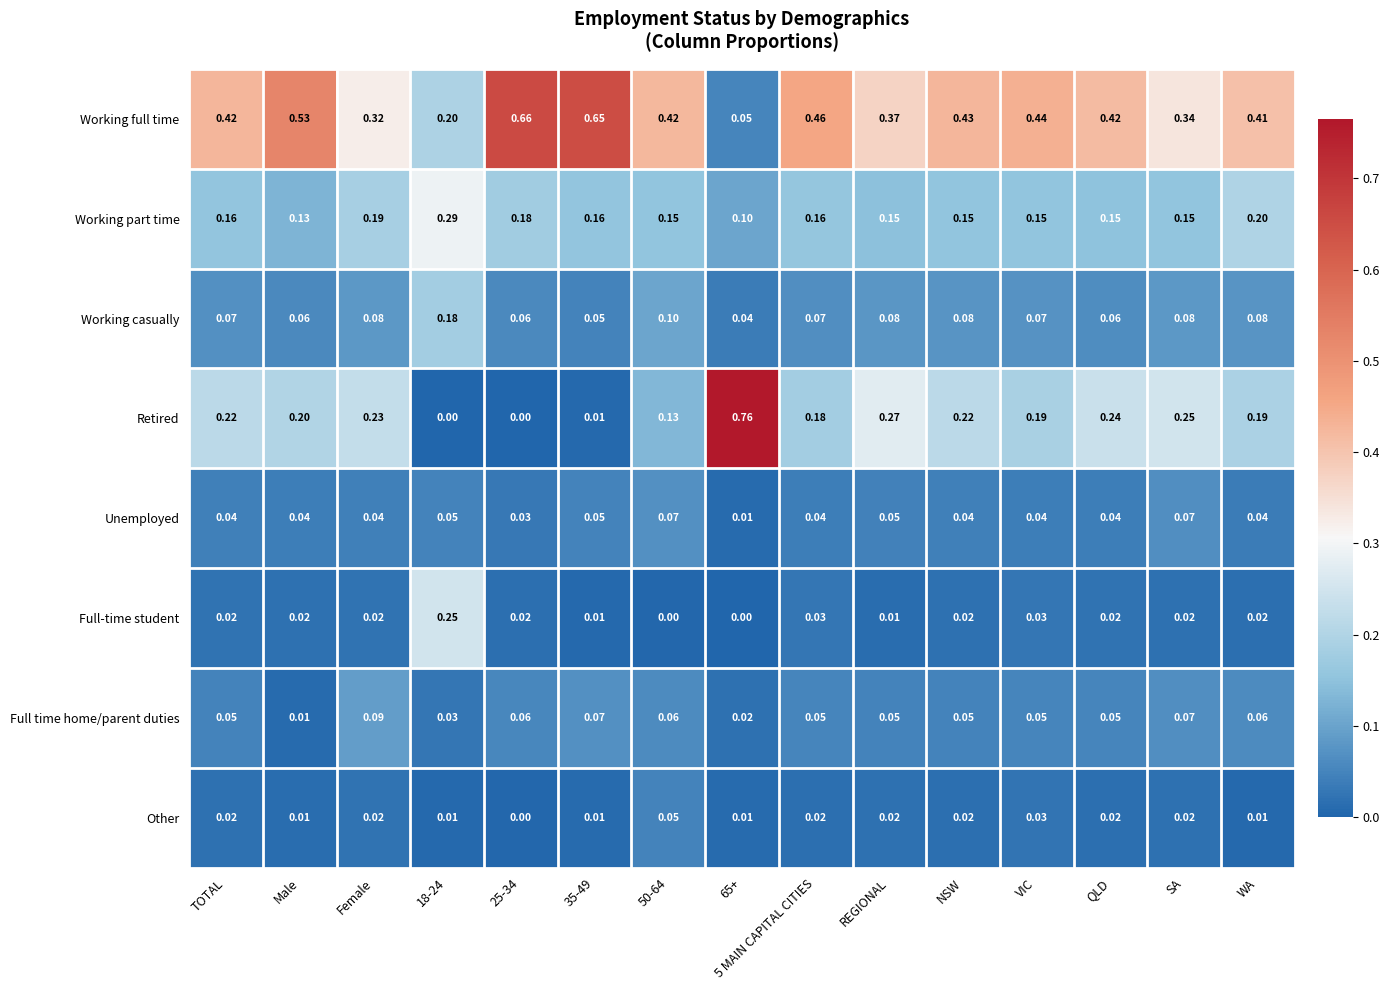

Is the value of Working casually at QLD greater than the value of Working part time at 35-49?

No